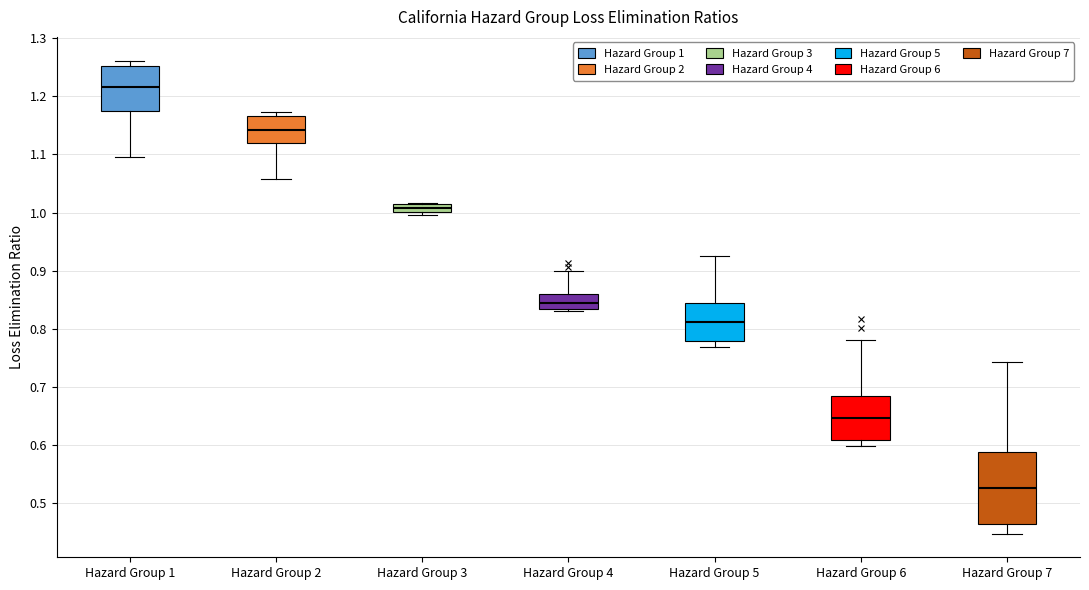

Which box has the lowest median line?

Hazard Group 7